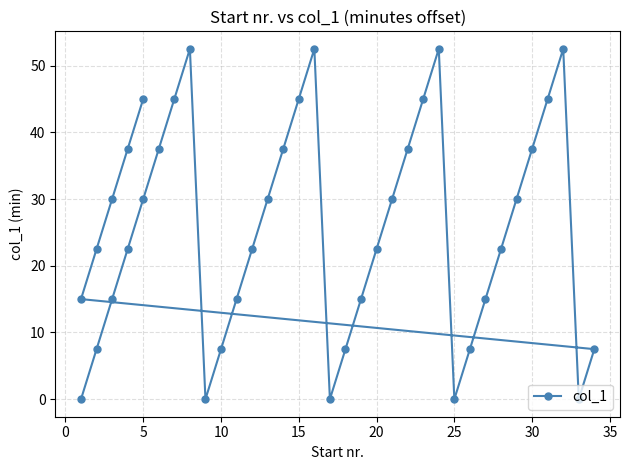

What is the value of the 4th point from the left?

22.5